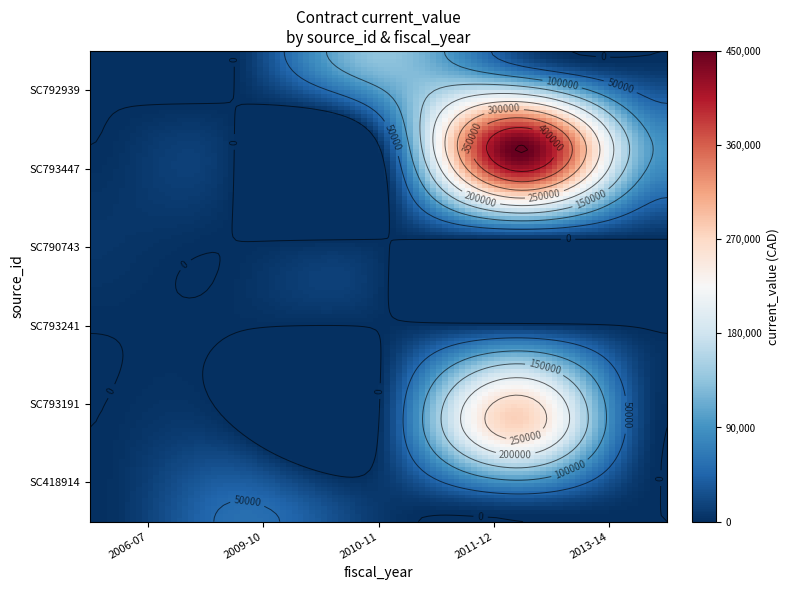

Reading left to right, extract all data points from this chart.

SC418914: 0	55000	8700	0	0
SC793191: 0	0	0	272000	0
SC793241: 0	0	0	33299	0
SC790743: 5800	0	0	0	0
SC793447: 0	0	0	450000	90000
SC792939: 0	0	135000	21000	0